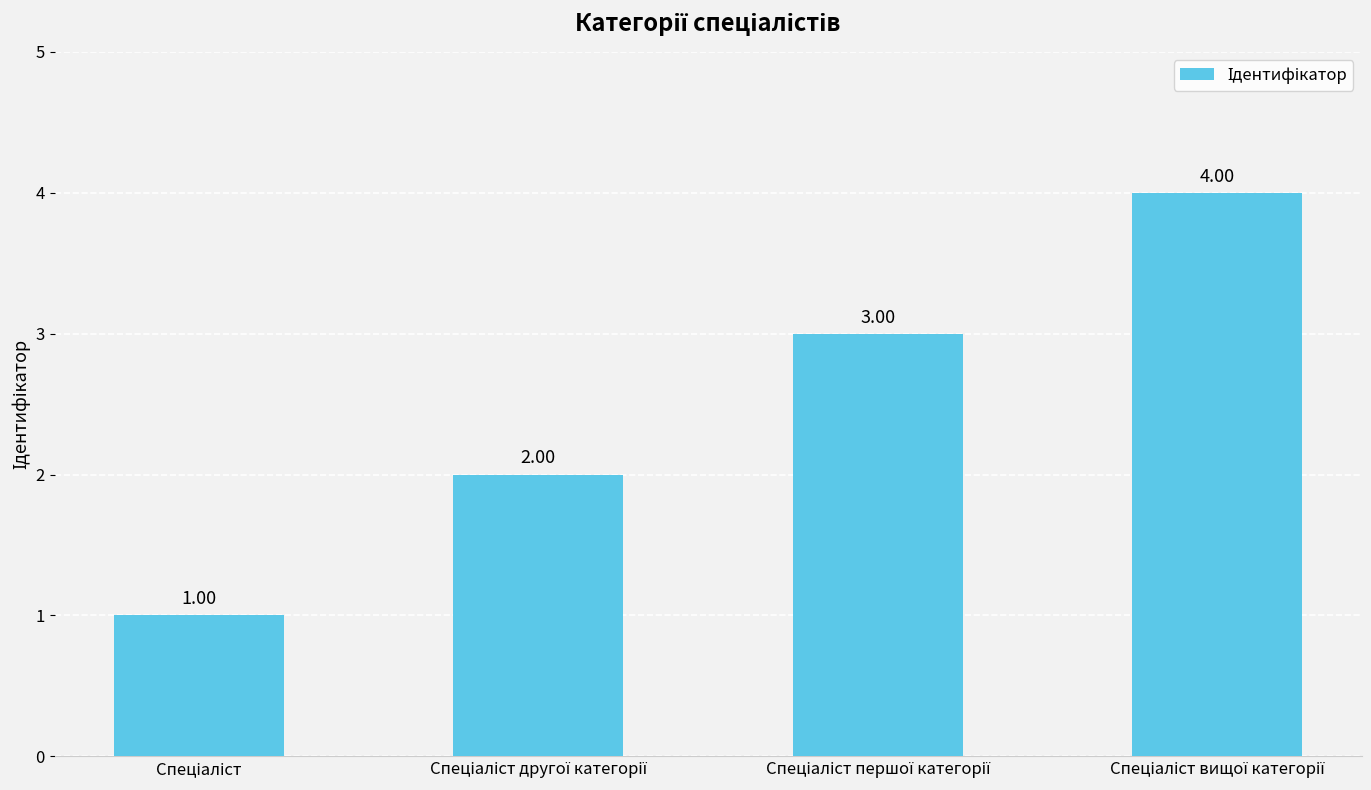

What is the difference between the maximum and minimum values?

3